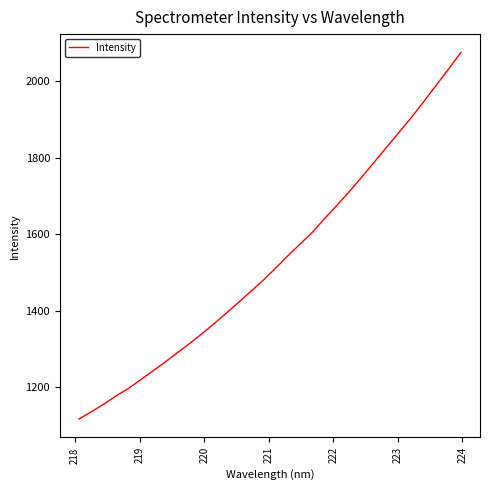

Count the number of values greater than 1513.

16